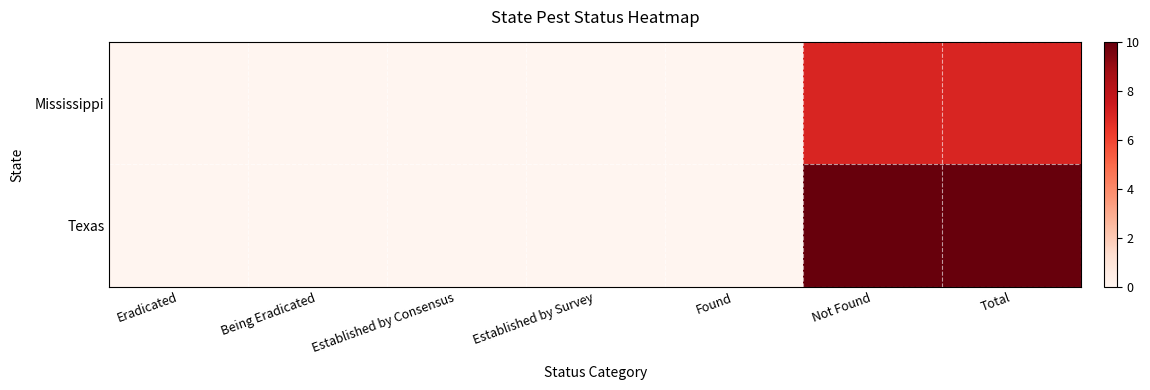

At how many categories does at least one series exceed 6?

2